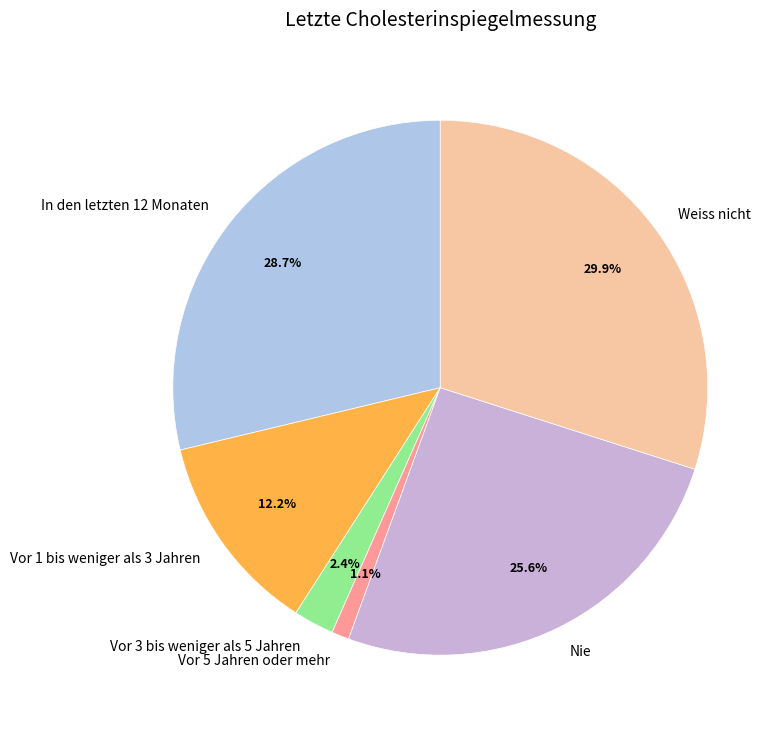

Which has a higher value, In den letzten 12 Monaten or Weiss nicht?

Weiss nicht